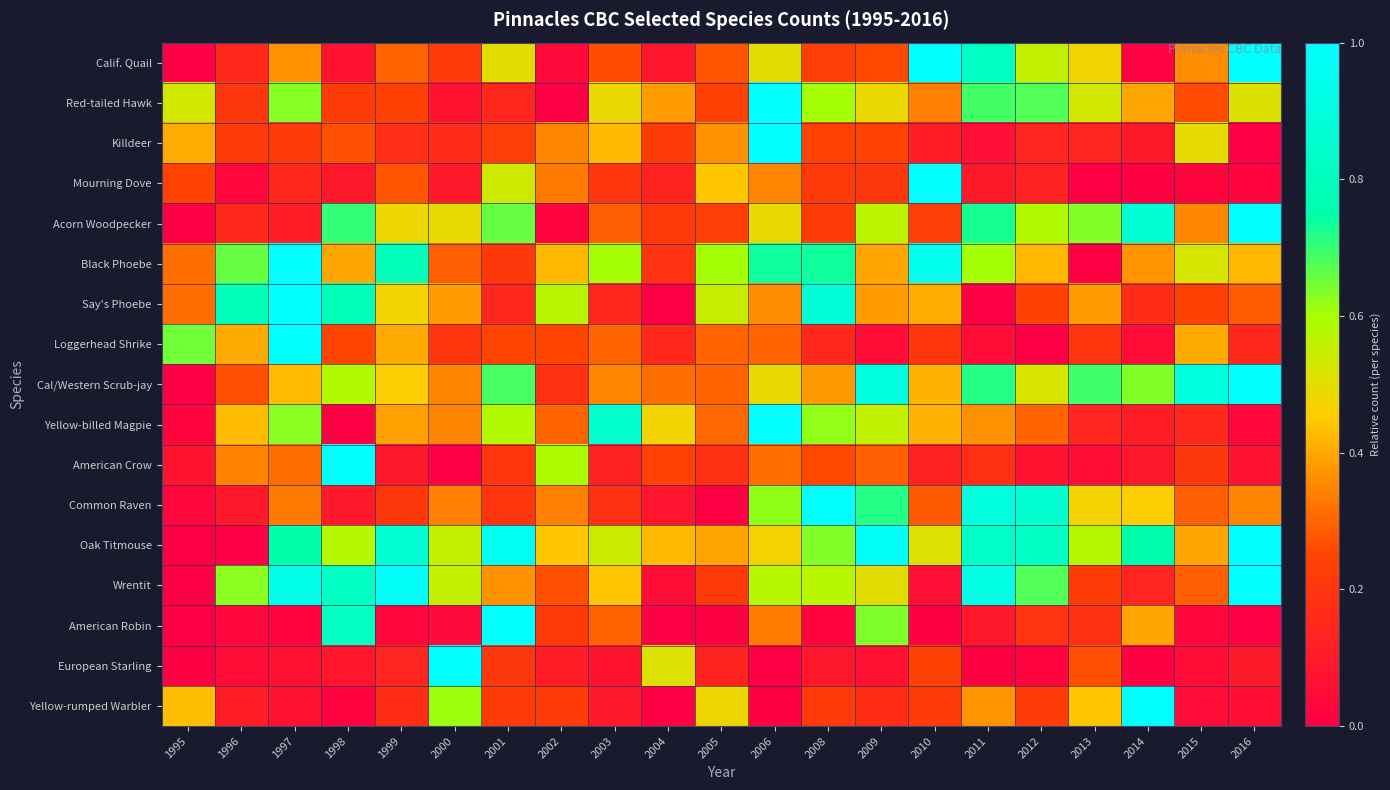

Between 1998 and 2000, which series saw the biggest shift?

American Crow